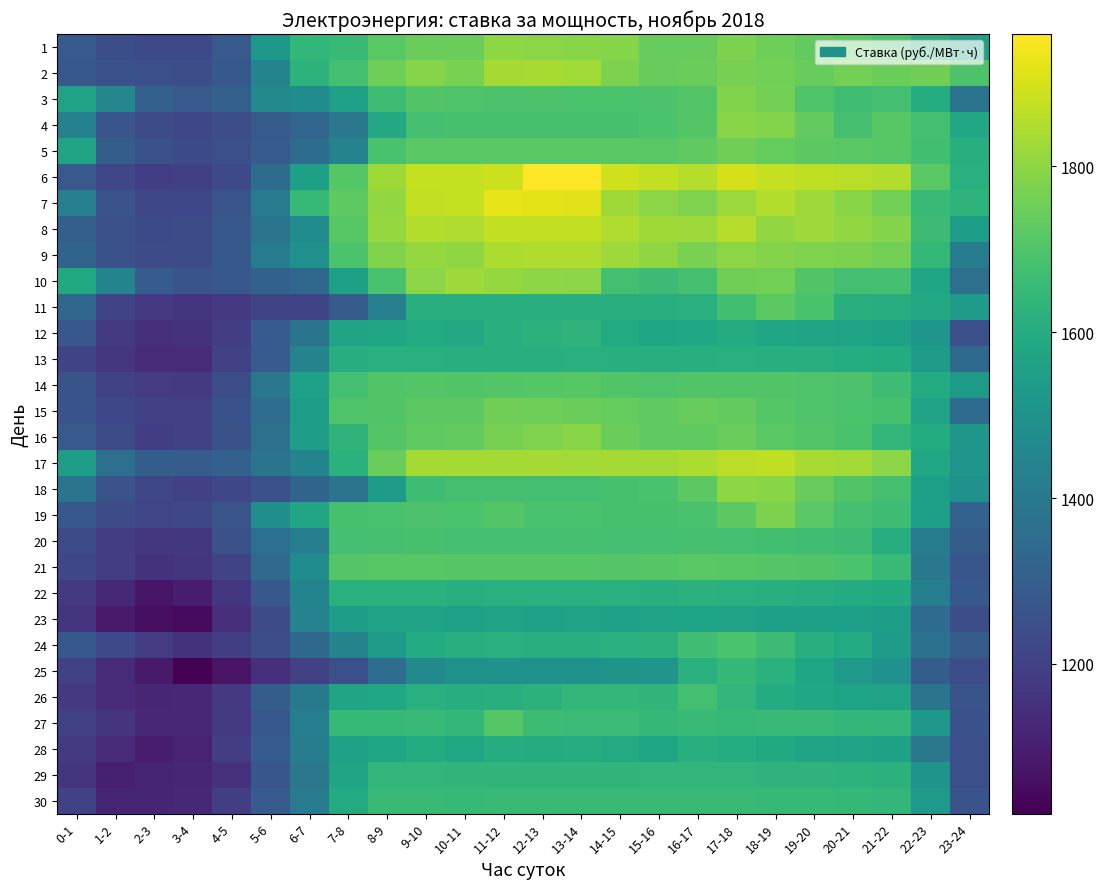

Reading right to left, extract all data points from this chart.

1: 23-24=1558.2	22-23=1614.0	21-22=1698.0	20-21=1723.0	19-20=1732.3	18-19=1750.4	17-18=1775.0	16-17=1742.4	15-16=1742.3	14-15=1787.4	13-14=1794.1	12-13=1794.8	11-12=1799.5	10-11=1746.6	9-10=1745.3	8-9=1720.5	7-8=1657.7	6-7=1641.4	5-6=1521.9	4-5=1281.8	3-4=1230.5	2-3=1229.8	1-2=1244.8	0-1=1280.2
2: 23-24=1697.8	22-23=1754.3	21-22=1747.1	20-21=1764.2	19-20=1741.9	18-19=1758.5	17-18=1768.1	16-17=1748.6	15-16=1739.5	14-15=1775.7	13-14=1828.6	12-13=1836.7	11-12=1834.1	10-11=1770.4	9-10=1789.4	8-9=1752.4	7-8=1677.0	6-7=1627.8	5-6=1444.4	4-5=1279.0	3-4=1245.9	2-3=1247.9	1-2=1257.5	0-1=1275.7
3: 23-24=1379.7	22-23=1601.7	21-22=1677.5	20-21=1672.2	19-20=1700.5	18-19=1764.2	17-18=1783.0	16-17=1708.8	15-16=1697.0	14-15=1693.7	13-14=1692.5	12-13=1696.3	11-12=1698.0	10-11=1701.2	9-10=1704.5	8-9=1668.8	7-8=1556.4	6-7=1477.8	5-6=1462.7	4-5=1308.7	3-4=1281.2	2-3=1307.2	1-2=1453.1	0-1=1562.6
4: 23-24=1577.6	22-23=1679.8	21-22=1716.0	20-21=1683.3	19-20=1735.3	18-19=1785.2	17-18=1793.8	16-17=1706.6	15-16=1692.9	14-15=1686.5	13-14=1684.9	12-13=1686.0	11-12=1685.8	10-11=1685.0	9-10=1678.8	8-9=1585.7	7-8=1390.9	6-7=1326.8	5-6=1285.5	4-5=1242.0	3-4=1219.7	2-3=1237.8	1-2=1268.2	0-1=1432.6
5: 23-24=1611.8	22-23=1674.8	21-22=1716.6	20-21=1718.2	19-20=1722.7	18-19=1737.8	17-18=1755.0	16-17=1728.4	15-16=1720.4	14-15=1719.3	13-14=1718.4	12-13=1718.6	11-12=1718.7	10-11=1718.4	9-10=1719.1	8-9=1688.2	7-8=1439.2	6-7=1350.5	5-6=1289.3	4-5=1248.2	3-4=1231.7	2-3=1254.9	1-2=1298.2	0-1=1567.4
6: 23-24=1614.9	22-23=1720.6	21-22=1852.7	20-21=1863.1	19-20=1870.8	18-19=1878.3	17-18=1900.2	16-17=1853.5	15-16=1874.0	14-15=1891.3	13-14=1957.4	12-13=1959.4	11-12=1886.8	10-11=1875.6	9-10=1877.9	8-9=1826.3	7-8=1711.0	6-7=1553.2	5-6=1351.9	4-5=1227.3	3-4=1198.6	2-3=1195.4	1-2=1221.2	0-1=1281.4
7: 23-24=1631.1	22-23=1653.0	21-22=1759.0	20-21=1793.1	19-20=1821.7	18-19=1850.5	17-18=1819.4	16-17=1778.4	15-16=1795.5	14-15=1825.5	13-14=1918.2	12-13=1919.1	11-12=1925.3	10-11=1876.5	9-10=1873.9	8-9=1805.6	7-8=1724.4	6-7=1650.1	5-6=1402.3	4-5=1268.4	3-4=1221.9	2-3=1220.4	1-2=1260.2	0-1=1429.6
8: 23-24=1547.2	22-23=1665.2	21-22=1784.4	20-21=1806.2	19-20=1822.6	18-19=1805.9	17-18=1855.5	16-17=1820.5	15-16=1827.0	14-15=1848.6	13-14=1874.9	12-13=1872.5	11-12=1874.4	10-11=1847.2	9-10=1852.8	8-9=1810.7	7-8=1716.7	6-7=1476.3	5-6=1379.4	4-5=1276.2	3-4=1237.3	2-3=1228.8	1-2=1250.9	0-1=1302.7
9: 23-24=1415.8	22-23=1643.7	21-22=1758.0	20-21=1774.8	19-20=1777.5	18-19=1784.1	17-18=1794.7	16-17=1770.2	15-16=1804.5	14-15=1820.2	13-14=1846.9	12-13=1846.2	11-12=1845.1	10-11=1803.1	9-10=1811.0	8-9=1782.1	7-8=1694.3	6-7=1492.1	5-6=1401.6	4-5=1279.9	3-4=1238.9	2-3=1233.0	1-2=1253.5	0-1=1320.6
10: 23-24=1367.3	22-23=1573.2	21-22=1677.3	20-21=1678.9	19-20=1703.6	18-19=1759.8	17-18=1754.0	16-17=1682.4	15-16=1665.0	14-15=1678.1	13-14=1795.6	12-13=1801.1	11-12=1809.3	10-11=1823.1	9-10=1796.4	8-9=1689.3	7-8=1553.4	6-7=1334.7	5-6=1311.9	4-5=1274.7	3-4=1264.7	2-3=1293.8	1-2=1442.0	0-1=1590.4
11: 23-24=1538.4	22-23=1586.4	21-22=1606.8	20-21=1612.6	19-20=1688.9	18-19=1723.6	17-18=1676.4	16-17=1614.8	15-16=1610.7	14-15=1609.4	13-14=1608.8	12-13=1608.8	11-12=1608.3	10-11=1608.0	9-10=1610.4	8-9=1428.6	7-8=1288.1	6-7=1213.6	5-6=1213.4	4-5=1175.2	3-4=1161.8	2-3=1174.9	1-2=1213.4	0-1=1328.1
12: 23-24=1248.6	22-23=1513.7	21-22=1556.4	20-21=1560.6	19-20=1569.8	18-19=1576.1	17-18=1599.3	16-17=1580.4	15-16=1574.9	14-15=1593.1	13-14=1632.5	12-13=1625.2	11-12=1608.8	10-11=1587.0	9-10=1594.4	8-9=1576.9	7-8=1568.3	6-7=1380.0	5-6=1289.3	4-5=1190.3	3-4=1156.0	2-3=1150.5	1-2=1179.4	0-1=1275.0
13: 23-24=1342.3	22-23=1535.8	21-22=1598.6	20-21=1602.3	19-20=1609.5	18-19=1614.0	17-18=1615.1	16-17=1613.0	15-16=1610.2	14-15=1611.3	13-14=1616.5	12-13=1613.1	11-12=1611.0	10-11=1610.7	9-10=1615.6	8-9=1614.4	7-8=1603.9	6-7=1441.2	5-6=1289.9	4-5=1202.9	3-4=1135.1	2-3=1130.5	1-2=1168.2	0-1=1211.8
14: 23-24=1531.9	22-23=1596.2	21-22=1667.9	20-21=1695.5	19-20=1699.8	18-19=1704.1	17-18=1704.3	16-17=1704.3	15-16=1702.1	14-15=1703.7	13-14=1716.0	12-13=1712.5	11-12=1709.4	10-11=1704.5	9-10=1706.3	8-9=1704.7	7-8=1679.0	6-7=1558.0	5-6=1393.8	4-5=1244.9	3-4=1180.9	2-3=1181.3	1-2=1200.3	0-1=1264.3
15: 23-24=1347.0	22-23=1561.0	21-22=1687.1	20-21=1691.5	19-20=1701.0	18-19=1712.5	17-18=1733.2	16-17=1741.9	15-16=1730.6	14-15=1738.1	13-14=1748.4	12-13=1750.3	11-12=1754.3	10-11=1722.4	9-10=1723.7	8-9=1704.0	7-8=1700.0	6-7=1547.8	5-6=1360.8	4-5=1255.0	3-4=1205.4	2-3=1200.8	1-2=1218.0	0-1=1263.6
16: 23-24=1516.5	22-23=1598.0	21-22=1642.4	20-21=1690.2	19-20=1707.0	18-19=1717.9	17-18=1746.0	16-17=1728.2	15-16=1728.4	14-15=1749.0	13-14=1792.4	12-13=1778.6	11-12=1768.0	10-11=1735.2	9-10=1731.0	8-9=1706.1	7-8=1629.7	6-7=1545.8	5-6=1365.1	4-5=1253.2	3-4=1201.2	2-3=1193.9	1-2=1234.7	0-1=1282.9
17: 23-24=1511.2	22-23=1578.5	21-22=1796.2	20-21=1828.7	19-20=1834.7	18-19=1869.1	17-18=1862.7	16-17=1844.0	15-16=1832.0	14-15=1831.0	13-14=1830.2	12-13=1831.6	11-12=1832.2	10-11=1832.0	9-10=1833.4	8-9=1746.2	7-8=1618.0	6-7=1444.3	5-6=1379.7	4-5=1306.1	3-4=1292.7	2-3=1295.1	1-2=1361.4	0-1=1543.9
18: 23-24=1497.5	22-23=1548.2	21-22=1682.8	20-21=1703.2	19-20=1741.6	18-19=1791.9	17-18=1801.1	16-17=1721.0	15-16=1687.7	14-15=1686.1	13-14=1680.3	12-13=1680.1	11-12=1682.1	10-11=1680.5	9-10=1667.7	8-9=1534.3	7-8=1379.3	6-7=1323.7	5-6=1256.6	4-5=1219.8	3-4=1203.8	2-3=1218.2	1-2=1261.4	0-1=1382.8
19: 23-24=1316.0	22-23=1548.6	21-22=1669.3	20-21=1682.5	19-20=1719.2	18-19=1774.2	17-18=1721.3	16-17=1688.5	15-16=1685.1	14-15=1685.9	13-14=1690.9	12-13=1688.2	11-12=1708.2	10-11=1693.5	9-10=1696.5	8-9=1687.9	7-8=1686.7	6-7=1576.3	5-6=1488.1	4-5=1268.4	3-4=1220.8	2-3=1216.7	1-2=1235.4	0-1=1277.0
20: 23-24=1297.0	22-23=1405.1	21-22=1605.8	20-21=1663.7	19-20=1671.8	18-19=1675.0	17-18=1678.4	16-17=1680.6	15-16=1678.3	14-15=1679.7	13-14=1680.5	12-13=1679.1	11-12=1680.1	10-11=1679.7	9-10=1684.3	8-9=1683.1	7-8=1680.1	6-7=1421.1	5-6=1364.0	4-5=1251.8	3-4=1171.8	2-3=1169.9	1-2=1191.8	0-1=1232.5
21: 23-24=1270.1	22-23=1396.4	21-22=1654.8	20-21=1692.7	19-20=1703.1	18-19=1708.0	17-18=1717.0	16-17=1717.3	15-16=1710.3	14-15=1707.7	13-14=1711.0	12-13=1712.4	11-12=1712.2	10-11=1710.2	9-10=1713.7	8-9=1714.7	7-8=1708.7	6-7=1477.4	5-6=1343.8	4-5=1211.7	3-4=1163.8	2-3=1158.5	1-2=1189.3	0-1=1218.8
22: 23-24=1276.9	22-23=1426.8	21-22=1590.7	20-21=1597.8	19-20=1606.0	18-19=1611.1	17-18=1617.7	16-17=1620.1	15-16=1612.7	14-15=1615.3	13-14=1615.7	12-13=1616.1	11-12=1616.2	10-11=1612.0	9-10=1619.3	8-9=1619.8	7-8=1614.4	6-7=1442.4	5-6=1275.2	4-5=1171.6	3-4=1093.5	2-3=1075.0	1-2=1123.1	0-1=1179.4
23: 23-24=1246.1	22-23=1346.7	21-22=1545.1	20-21=1550.2	19-20=1553.6	18-19=1555.0	17-18=1560.9	16-17=1565.8	15-16=1562.7	14-15=1559.0	13-14=1562.0	12-13=1557.9	11-12=1560.7	10-11=1557.7	9-10=1562.8	8-9=1560.0	7-8=1542.3	6-7=1437.8	5-6=1235.6	4-5=1144.2	3-4=1046.2	2-3=1057.0	1-2=1088.4	0-1=1160.2
24: 23-24=1298.0	22-23=1368.9	21-22=1540.3	20-21=1593.3	19-20=1608.5	18-19=1663.5	17-18=1694.6	16-17=1670.1	15-16=1623.0	14-15=1615.1	13-14=1608.6	12-13=1609.2	11-12=1614.6	10-11=1612.2	9-10=1597.7	8-9=1533.5	7-8=1438.2	6-7=1333.3	5-6=1243.5	4-5=1193.2	3-4=1156.8	2-3=1181.5	1-2=1225.0	0-1=1279.2
25: 23-24=1240.3	22-23=1297.6	21-22=1493.2	20-21=1524.0	19-20=1573.0	18-19=1617.9	17-18=1645.8	16-17=1614.6	15-16=1508.2	14-15=1505.5	13-14=1502.0	12-13=1501.8	11-12=1502.0	10-11=1501.8	9-10=1468.4	8-9=1355.6	7-8=1250.4	6-7=1205.7	5-6=1146.8	4-5=1070.4	3-4=1019.4	2-3=1087.5	1-2=1131.2	0-1=1201.2
26: 23-24=1264.7	22-23=1381.1	21-22=1560.1	20-21=1565.7	19-20=1580.5	18-19=1599.2	17-18=1636.4	16-17=1677.8	15-16=1634.0	14-15=1641.4	13-14=1643.2	12-13=1622.2	11-12=1612.1	10-11=1606.1	9-10=1614.3	8-9=1578.8	7-8=1566.6	6-7=1397.8	5-6=1295.7	4-5=1174.1	3-4=1127.5	2-3=1120.7	1-2=1136.4	0-1=1175.2
27: 23-24=1257.6	22-23=1519.9	21-22=1636.6	20-21=1640.0	19-20=1656.3	18-19=1651.2	17-18=1649.9	16-17=1654.0	15-16=1644.0	14-15=1661.1	13-14=1660.2	12-13=1662.0	11-12=1711.2	10-11=1642.6	9-10=1651.3	8-9=1649.5	7-8=1649.1	6-7=1421.0	5-6=1275.1	4-5=1180.7	3-4=1123.6	2-3=1123.4	1-2=1163.0	0-1=1204.5
28: 23-24=1250.1	22-23=1391.1	21-22=1556.9	20-21=1562.1	19-20=1567.7	18-19=1589.8	17-18=1601.4	16-17=1614.0	15-16=1573.5	14-15=1593.8	13-14=1602.6	12-13=1598.3	11-12=1599.9	10-11=1584.4	9-10=1599.3	8-9=1573.2	7-8=1557.2	6-7=1418.3	5-6=1293.0	4-5=1189.4	3-4=1114.6	2-3=1095.3	1-2=1131.8	0-1=1177.6
29: 23-24=1250.5	22-23=1507.6	21-22=1624.8	20-21=1627.6	19-20=1629.8	18-19=1631.7	17-18=1637.1	16-17=1639.0	15-16=1636.9	14-15=1635.6	13-14=1636.2	12-13=1635.5	11-12=1635.3	10-11=1634.6	9-10=1639.4	8-9=1637.3	7-8=1566.6	6-7=1391.2	5-6=1271.8	4-5=1152.1	3-4=1121.8	2-3=1116.5	1-2=1100.3	0-1=1161.1
30: 23-24=1261.7	22-23=1526.8	21-22=1641.6	20-21=1645.2	19-20=1647.4	18-19=1649.1	17-18=1655.5	16-17=1656.9	15-16=1654.4	14-15=1652.3	13-14=1653.9	12-13=1651.9	11-12=1652.5	10-11=1650.9	9-10=1656.1	8-9=1655.9	7-8=1593.5	6-7=1402.7	5-6=1289.9	4-5=1190.1	3-4=1127.8	2-3=1117.1	1-2=1117.3	0-1=1201.8